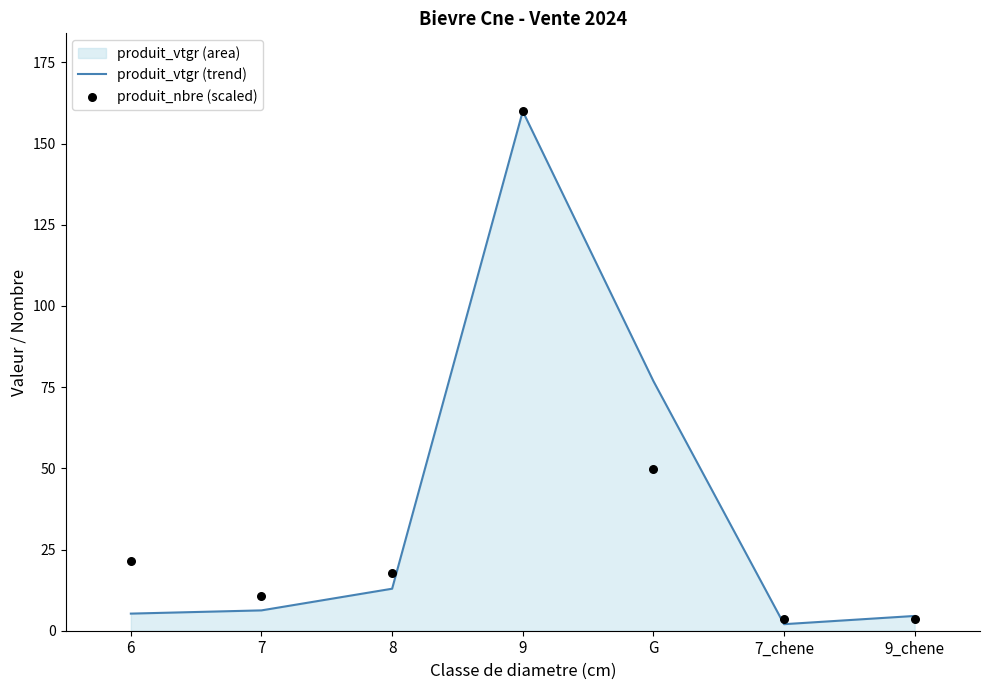

At how many categories does at least one series exceed 150?

1